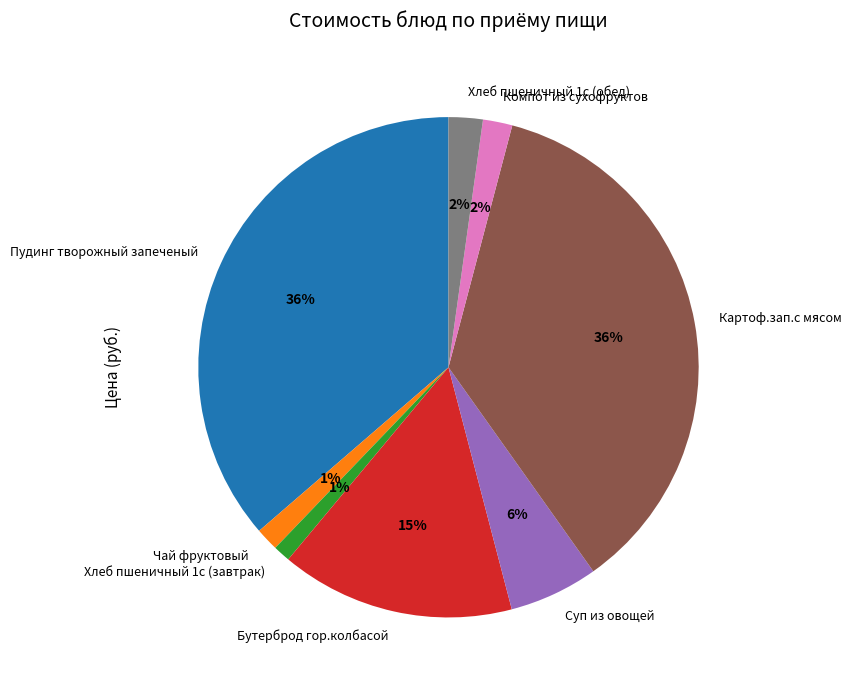

Is Хлеб пшеничный 1с (завтрак) the majority of the pie?

No